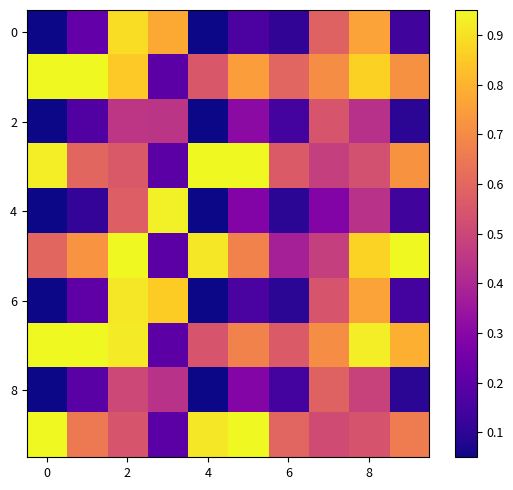

At how many categories does at least one series exceed 0?

10